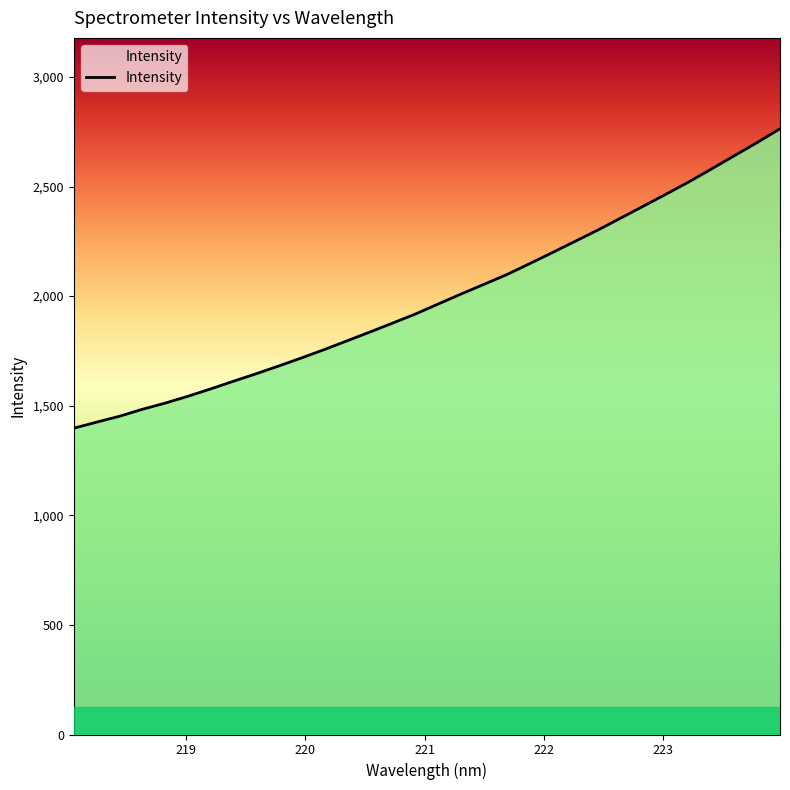

What is the maximum value shown in the chart?

2763.6